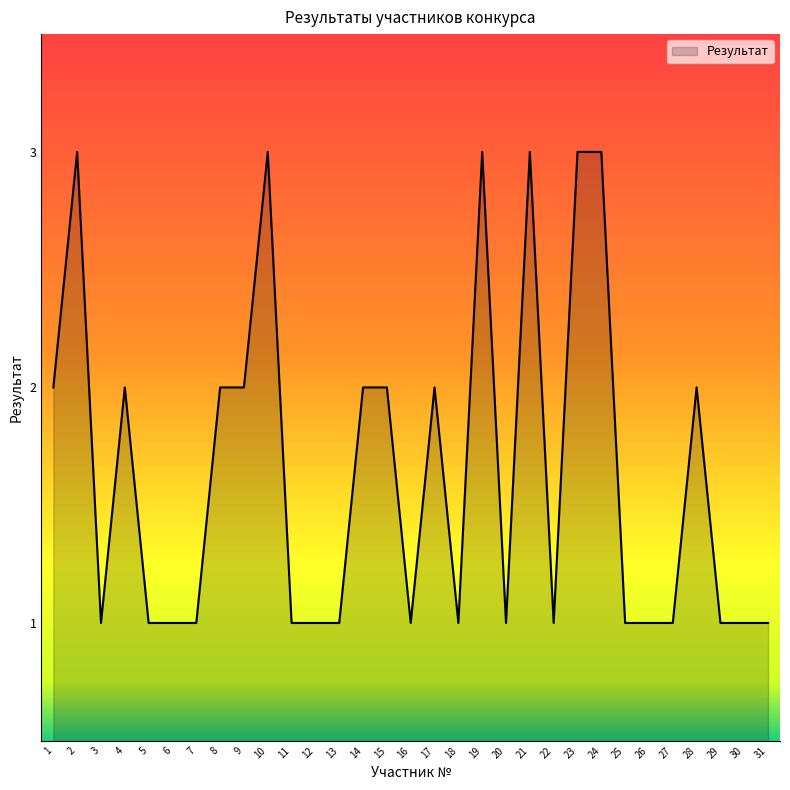

Is it true that the value at 20 is 1?

True